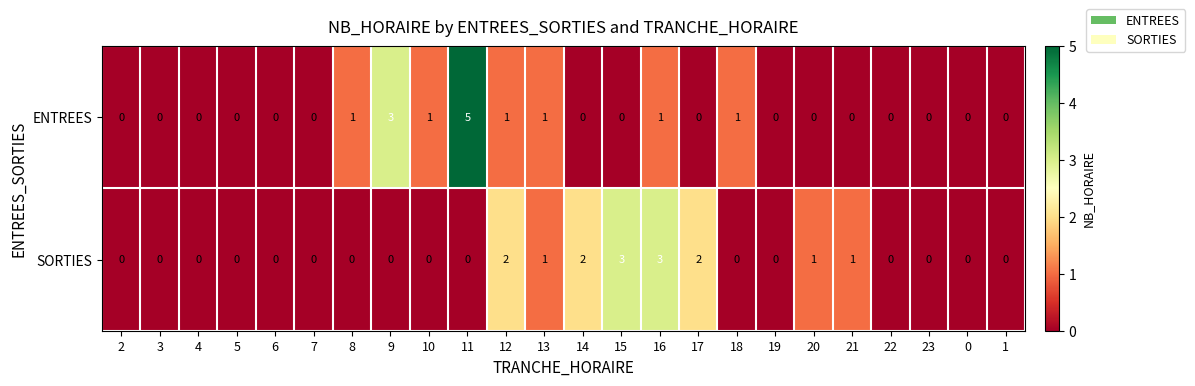

Which series has the widest spread of values?

ENTREES